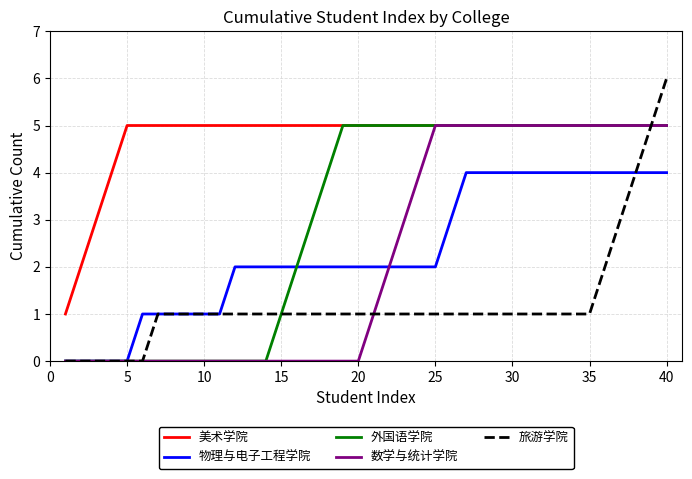

True or false: 美术学院 and 物理与电子工程学院 cross at least once.

False